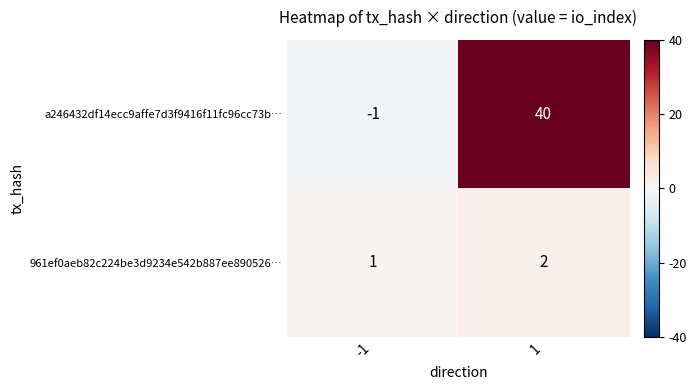

What is the spread (max minus min) of values at 1?

38